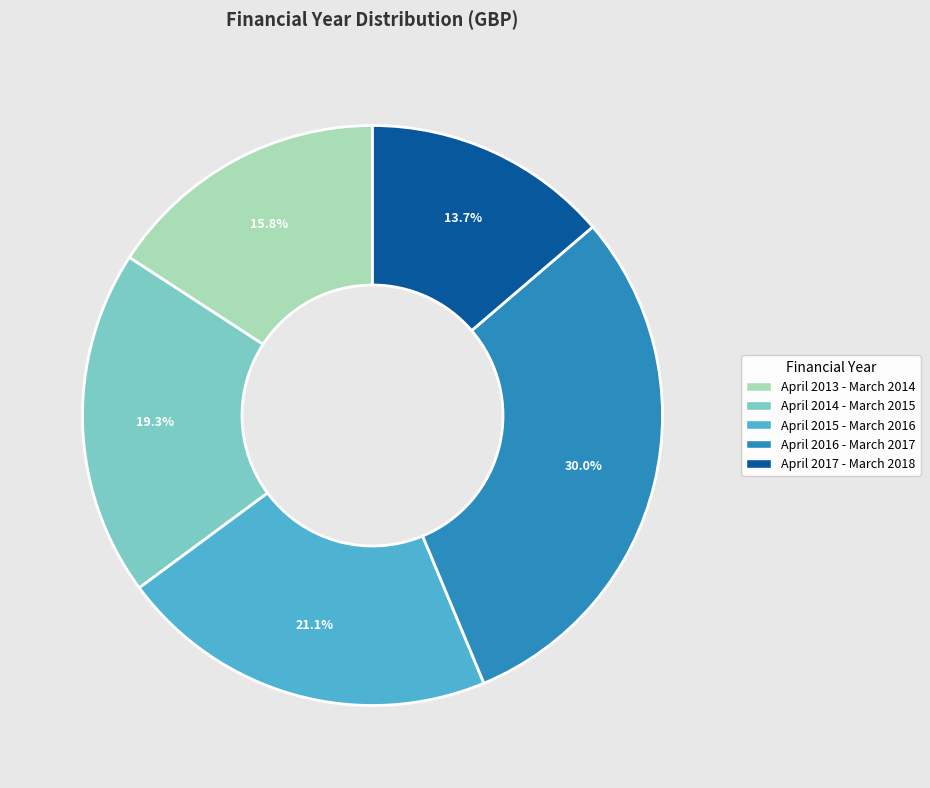

To the nearest percent, what is the average slice percentage?

20%